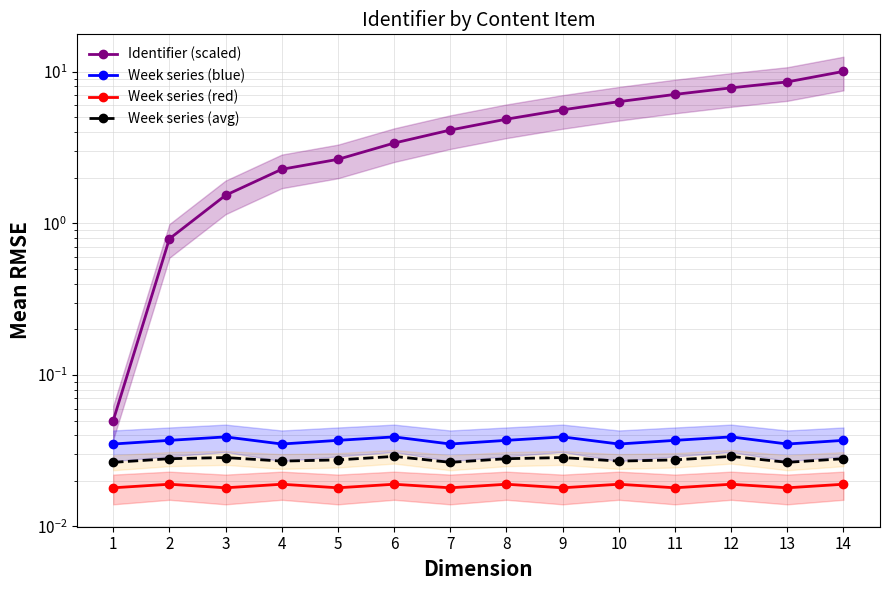

How many data points in Identifier (scaled) are above 4?

8